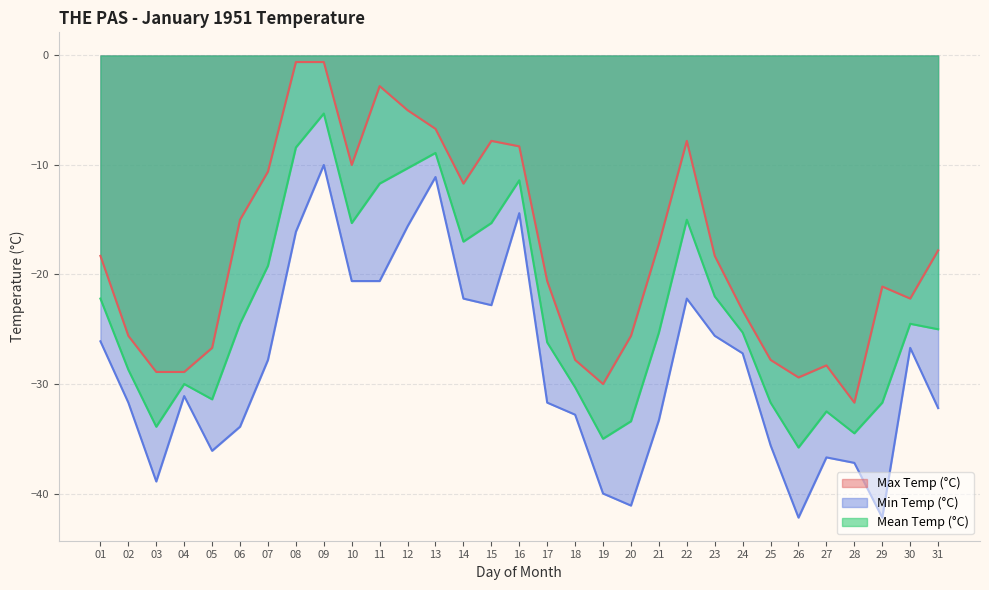

Does the chart have visible grid lines?

Yes